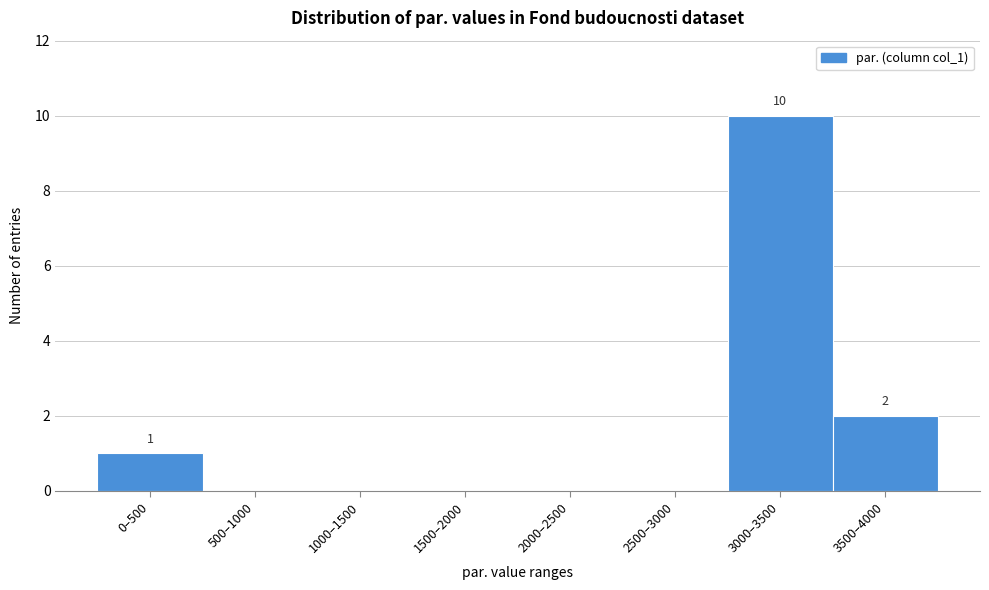

Reading left to right, list all the values displayed in this chart.

0–500=1	500–1000=0	1000–1500=0	1500–2000=0	2000–2500=0	2500–3000=0	3000–3500=10	3500–4000=2